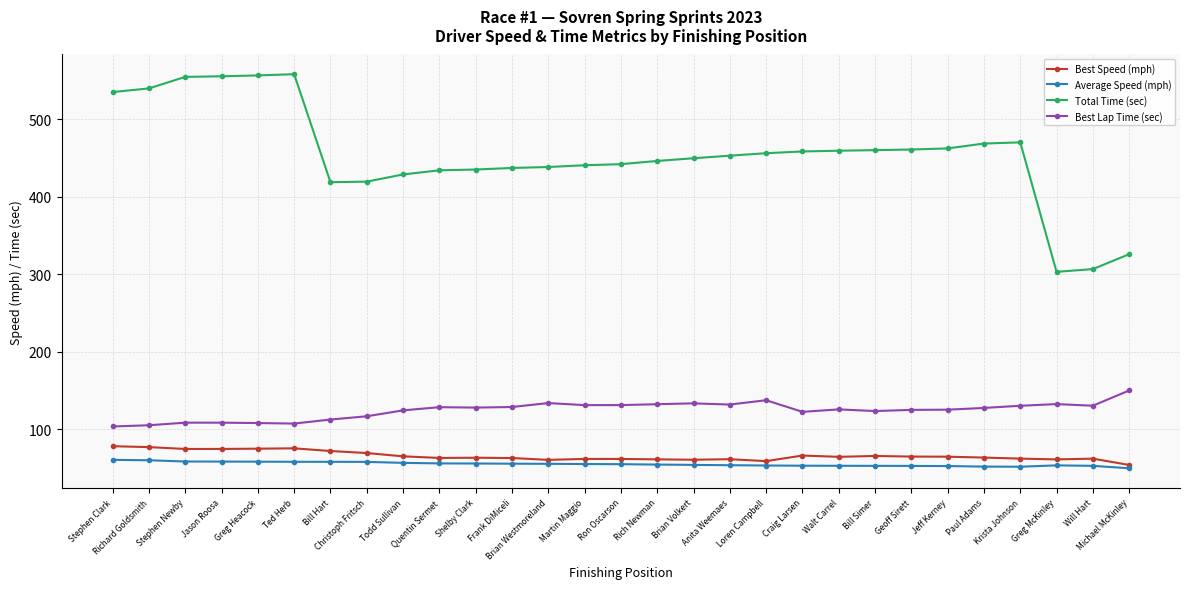

Is it true that Best Speed (mph) equals 102.1 at Christoph Fritsch?

False